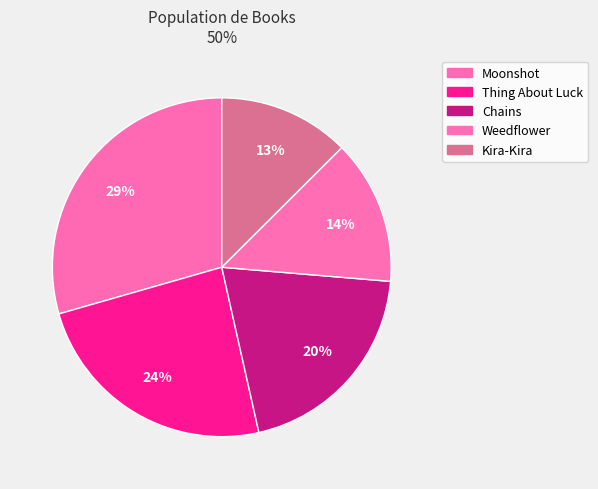

True or false: Moonshot accounts for 21% of the total.

False